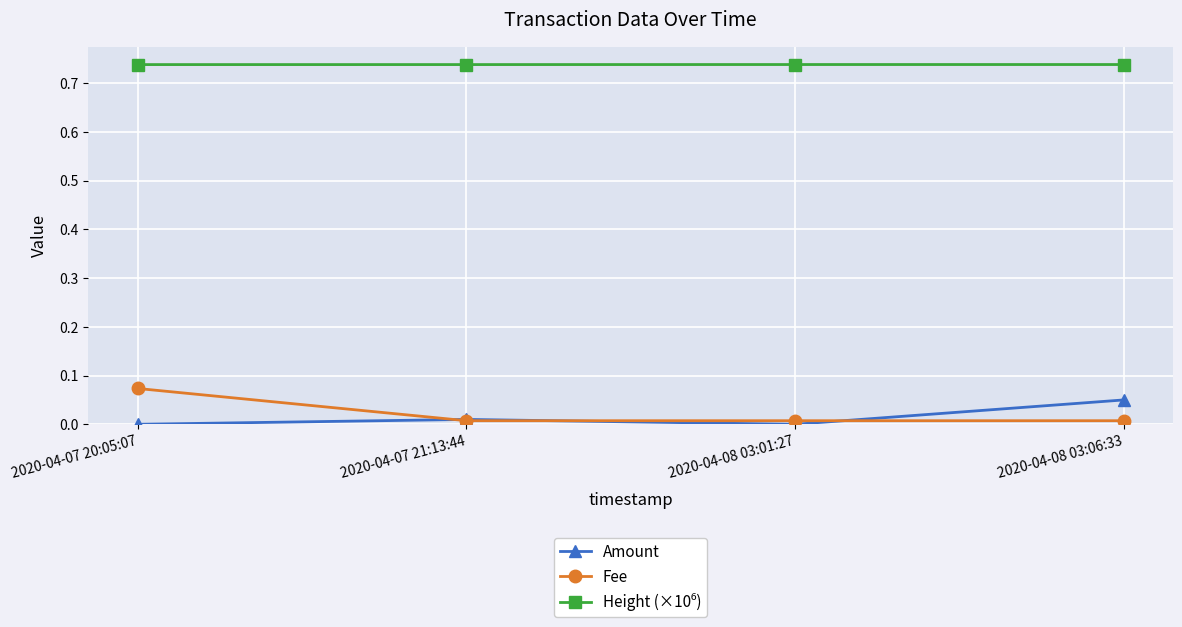

Is it true that Amount equals 0.0 at 2020-04-08 03:06:33?

False